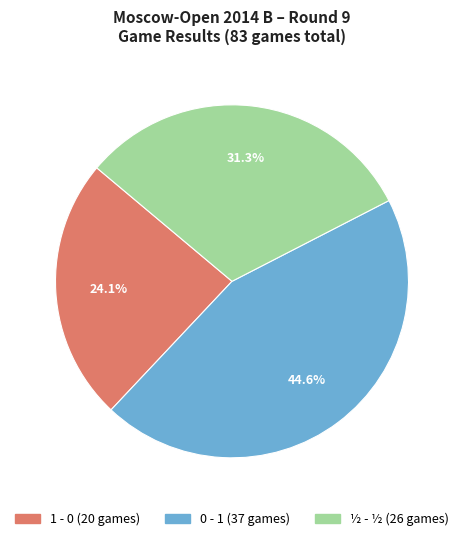

Which has a higher value, ½ - ½ or 1 - 0?

½ - ½